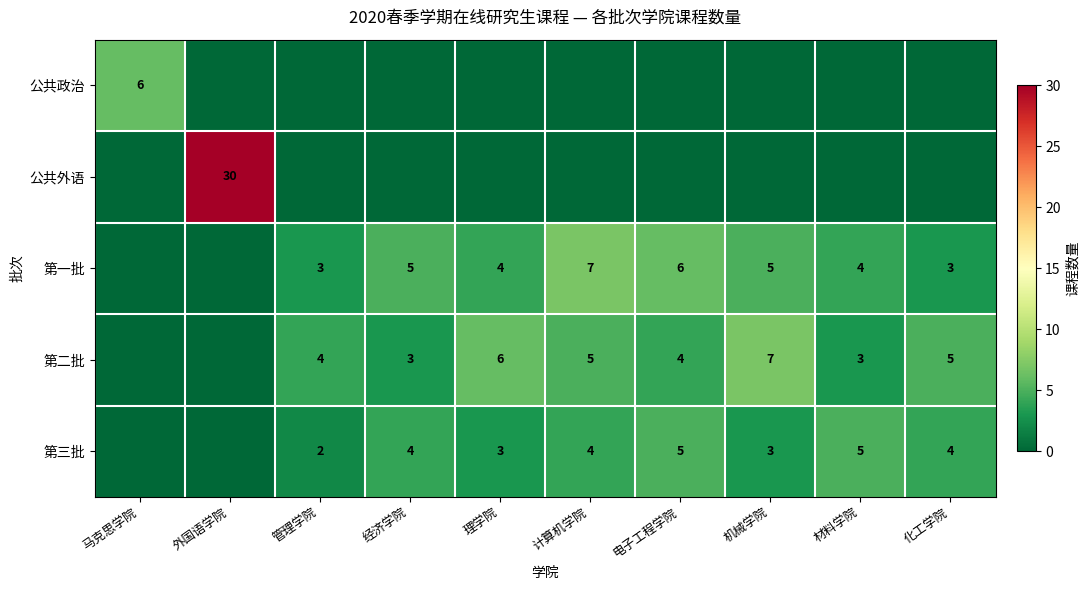

The 第一批 series shows 4 at 材料学院. True or false?

True